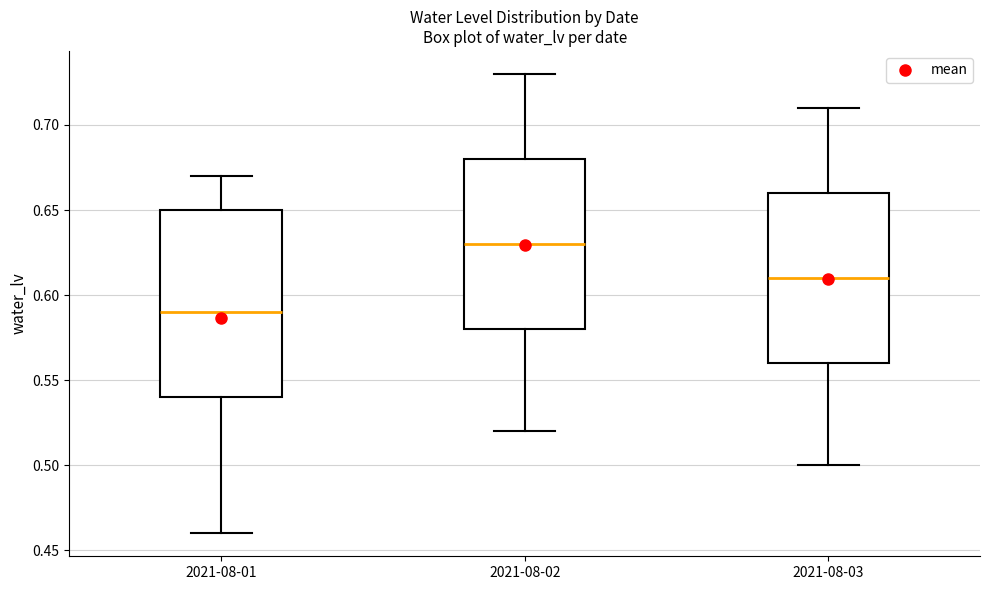

Reading left to right, transcribe this box plot: for each box, give where its median line is, the range the box spans, and where its two whiskers end, as read against the y-axis. The values are not printed on the chart, so give them approximately, as read against the axis.

2021-08-01: median 0.59, box 0.54 to 0.65, whiskers 0.46 to 0.67
2021-08-02: median 0.63, box 0.58 to 0.68, whiskers 0.52 to 0.73
2021-08-03: median 0.61, box 0.56 to 0.66, whiskers 0.50 to 0.71